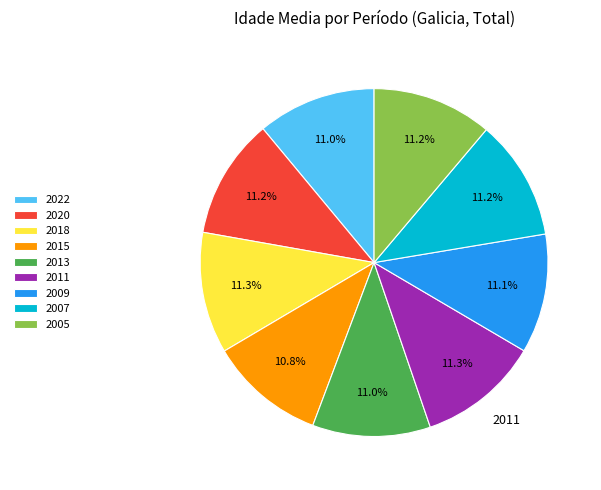

How many segments does this pie chart have?

9